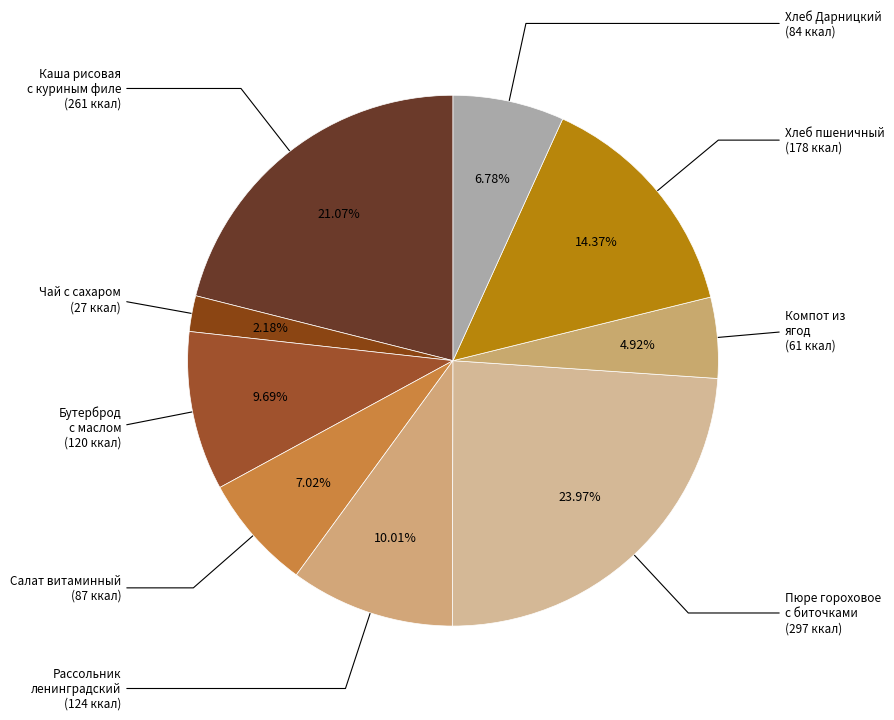

What is the largest slice in the pie chart?

Пюре гороховое с биточками